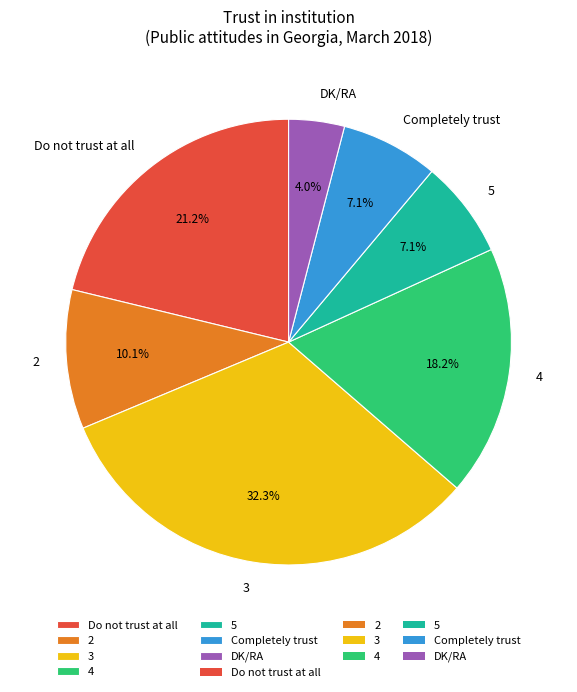

Which has a higher value, 5 or Do not trust at all?

Do not trust at all